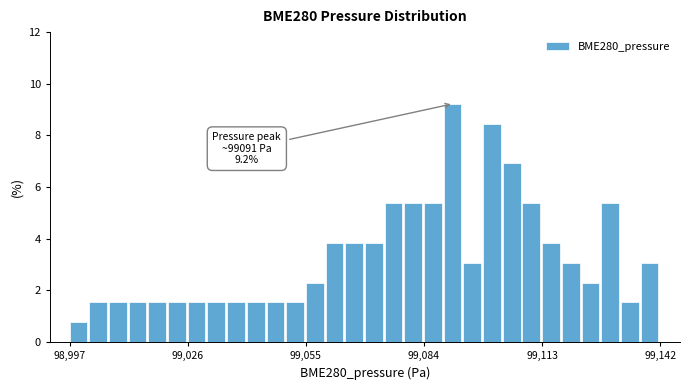

Read against the x-axis, roughly where is the centre of the tallest bar?

99090